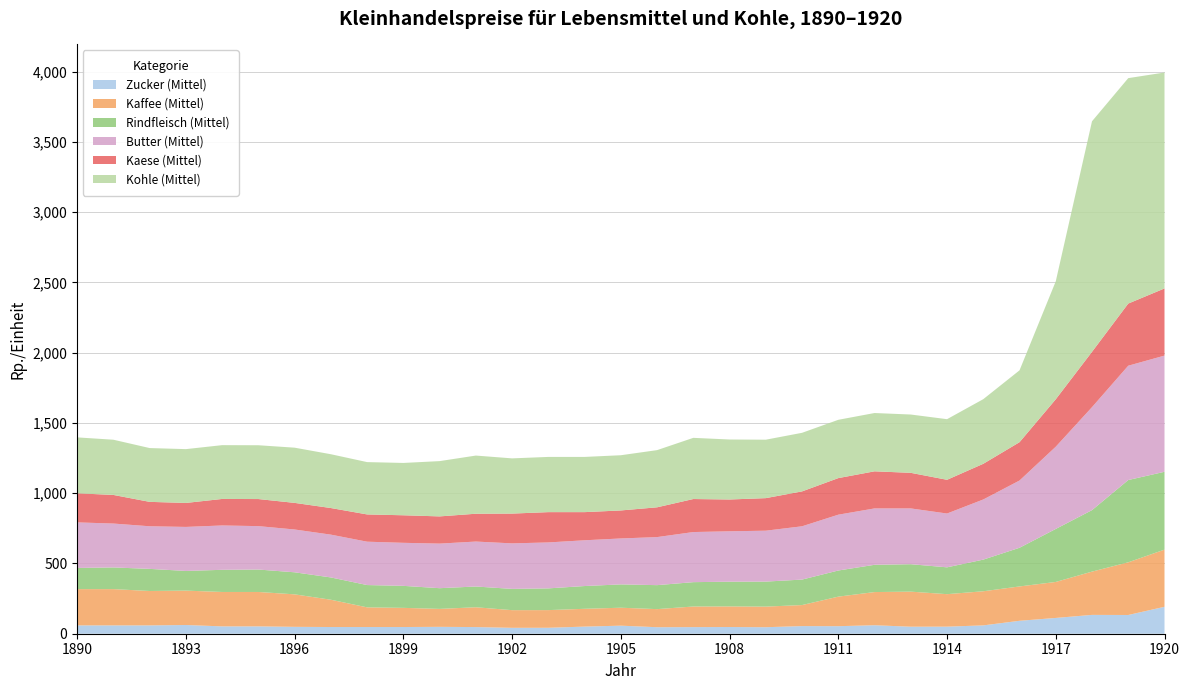

Reading left to right, extract all data points from this chart.

Zucker (Mittel): 59.3	59.3	59.3	62.0	52.3	52.3	49.0	47.7	47.7	47.7	49.0	47.3	42.0	42.3	50.7	57.3	46.3	47.0	47.7	46.3	54.3	53.7	60.3	50.0	50.3	59.3	92.0	112.3	134.0	133.3	191.7
Kaffee (Mittel): 258.2	258.2	244.9	244.9	244.9	244.9	231.2	194.3	140.1	136.4	127.8	141.1	125.8	125.8	126.8	127.8	128.8	146.7	146.7	146.7	149.7	210.3	236.2	249.5	231.2	242.8	244.5	256.2	308.1	375.0	406.9
Rindfleisch (Mittel): 150.7	154.3	157.3	140.0	157.7	159.7	157.0	158.7	158.7	156.7	147.3	147.7	151.3	154.7	162.0	166.0	170.7	173.3	176.0	178.0	181.3	186.0	194.0	195.3	191.0	225.3	275.3	377.3	437.7	585.7	554.0
Butter (Mittel): 324.3	312.3	303.3	313.3	315.7	309.0	304.7	304.7	308.7	306.3	317.3	320.0	324.0	327.0	325.7	327.0	342.0	356.7	358.7	362.3	379.3	397.3	401.3	397.0	383.0	428.0	478.7	585.3	733.0	813.7	827.0
Kaese (Mittel): 207.0	203.7	173.7	170.7	188.7	192.7	189.3	189.3	194.0	196.0	193.7	198.0	212.0	215.7	200.3	199.3	212.0	235.0	226.3	231.7	248.3	260.3	264.0	253.3	240.0	254.0	272.7	337.7	393.7	442.3	478.0
Kohle (Mittel): 398.0	393.0	383.0	383.0	383.0	383.0	393.0	383.0	372.5	372.5	393.5	414.0	393.0	393.0	393.0	393.0	407.0	435.5	427.0	416.0	417.0	415.0	415.0	415.0	431.5	460.0	511.5	839.5	1641.0	1604.5	1537.0